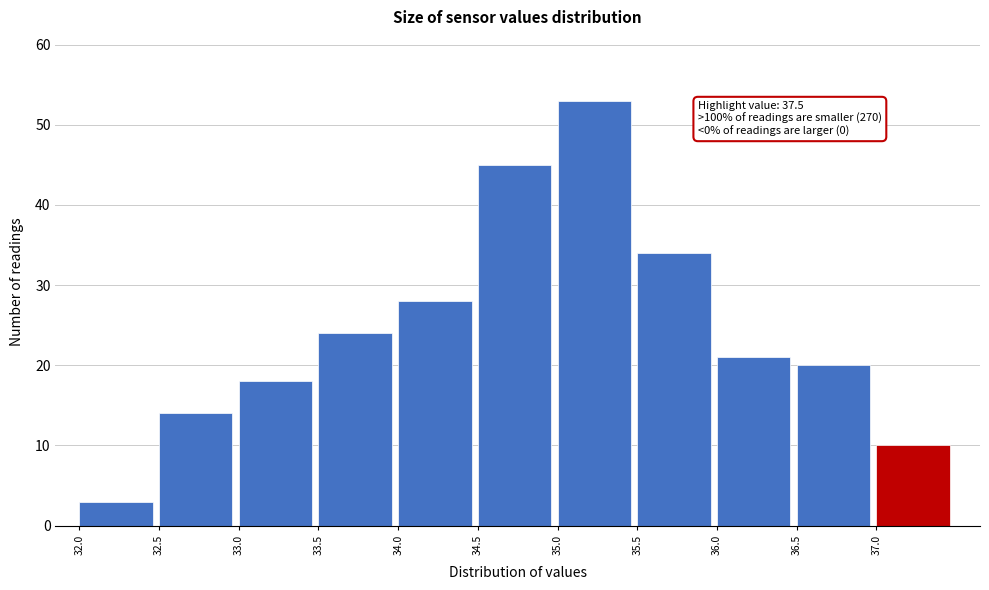

Which range on the x-axis has the tallest bar?

35.0 to 35.5